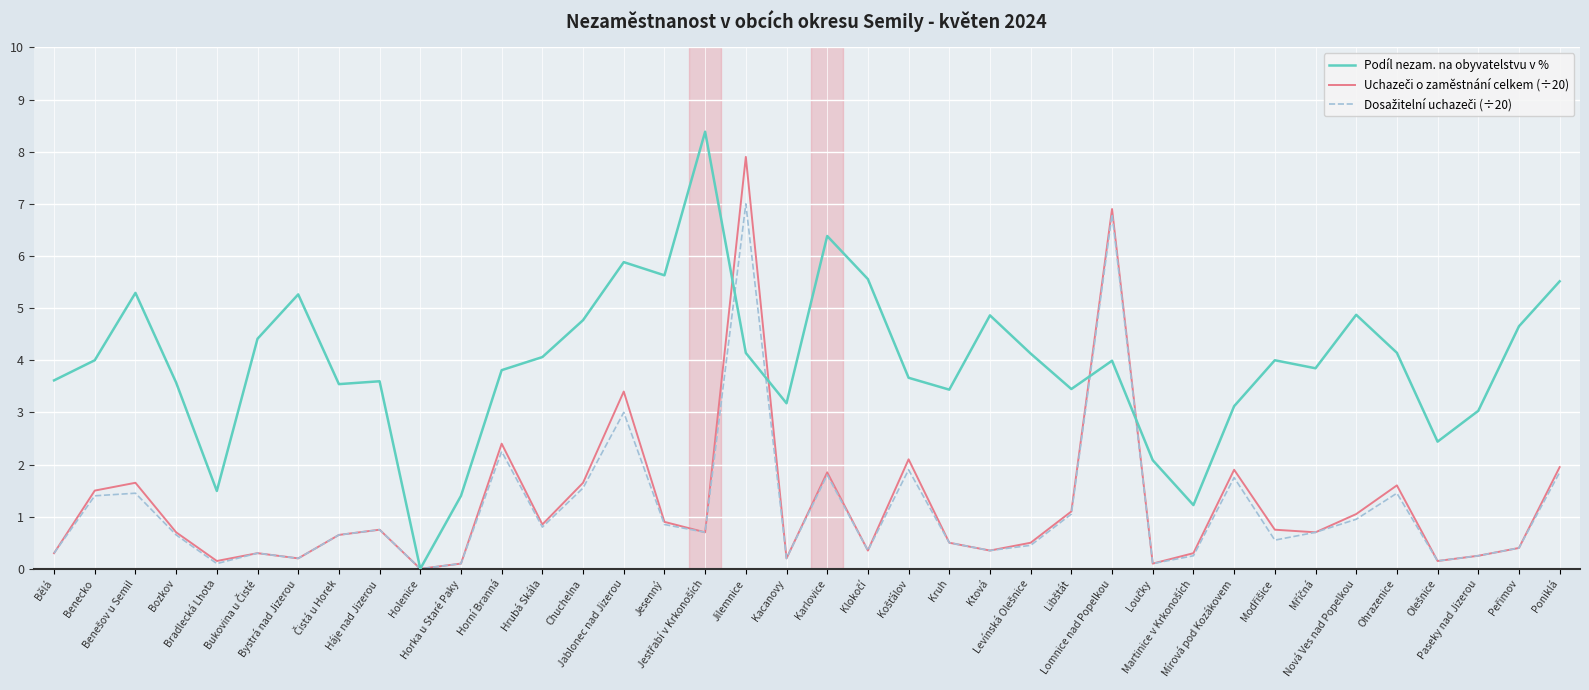

Which series has the largest total across all categories?

Podíl nezam. na obyvatelstvu v %